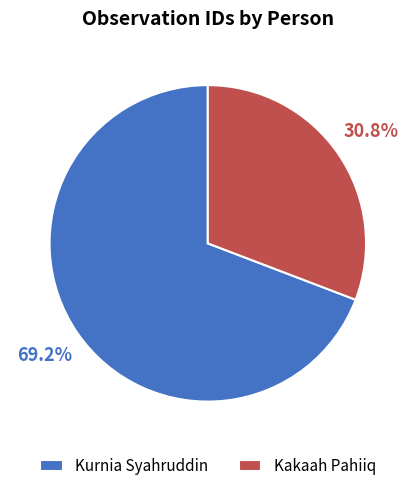

Combined, what portion of the pie is Kakaah Pahiiq and Kurnia Syahruddin?

100.0%